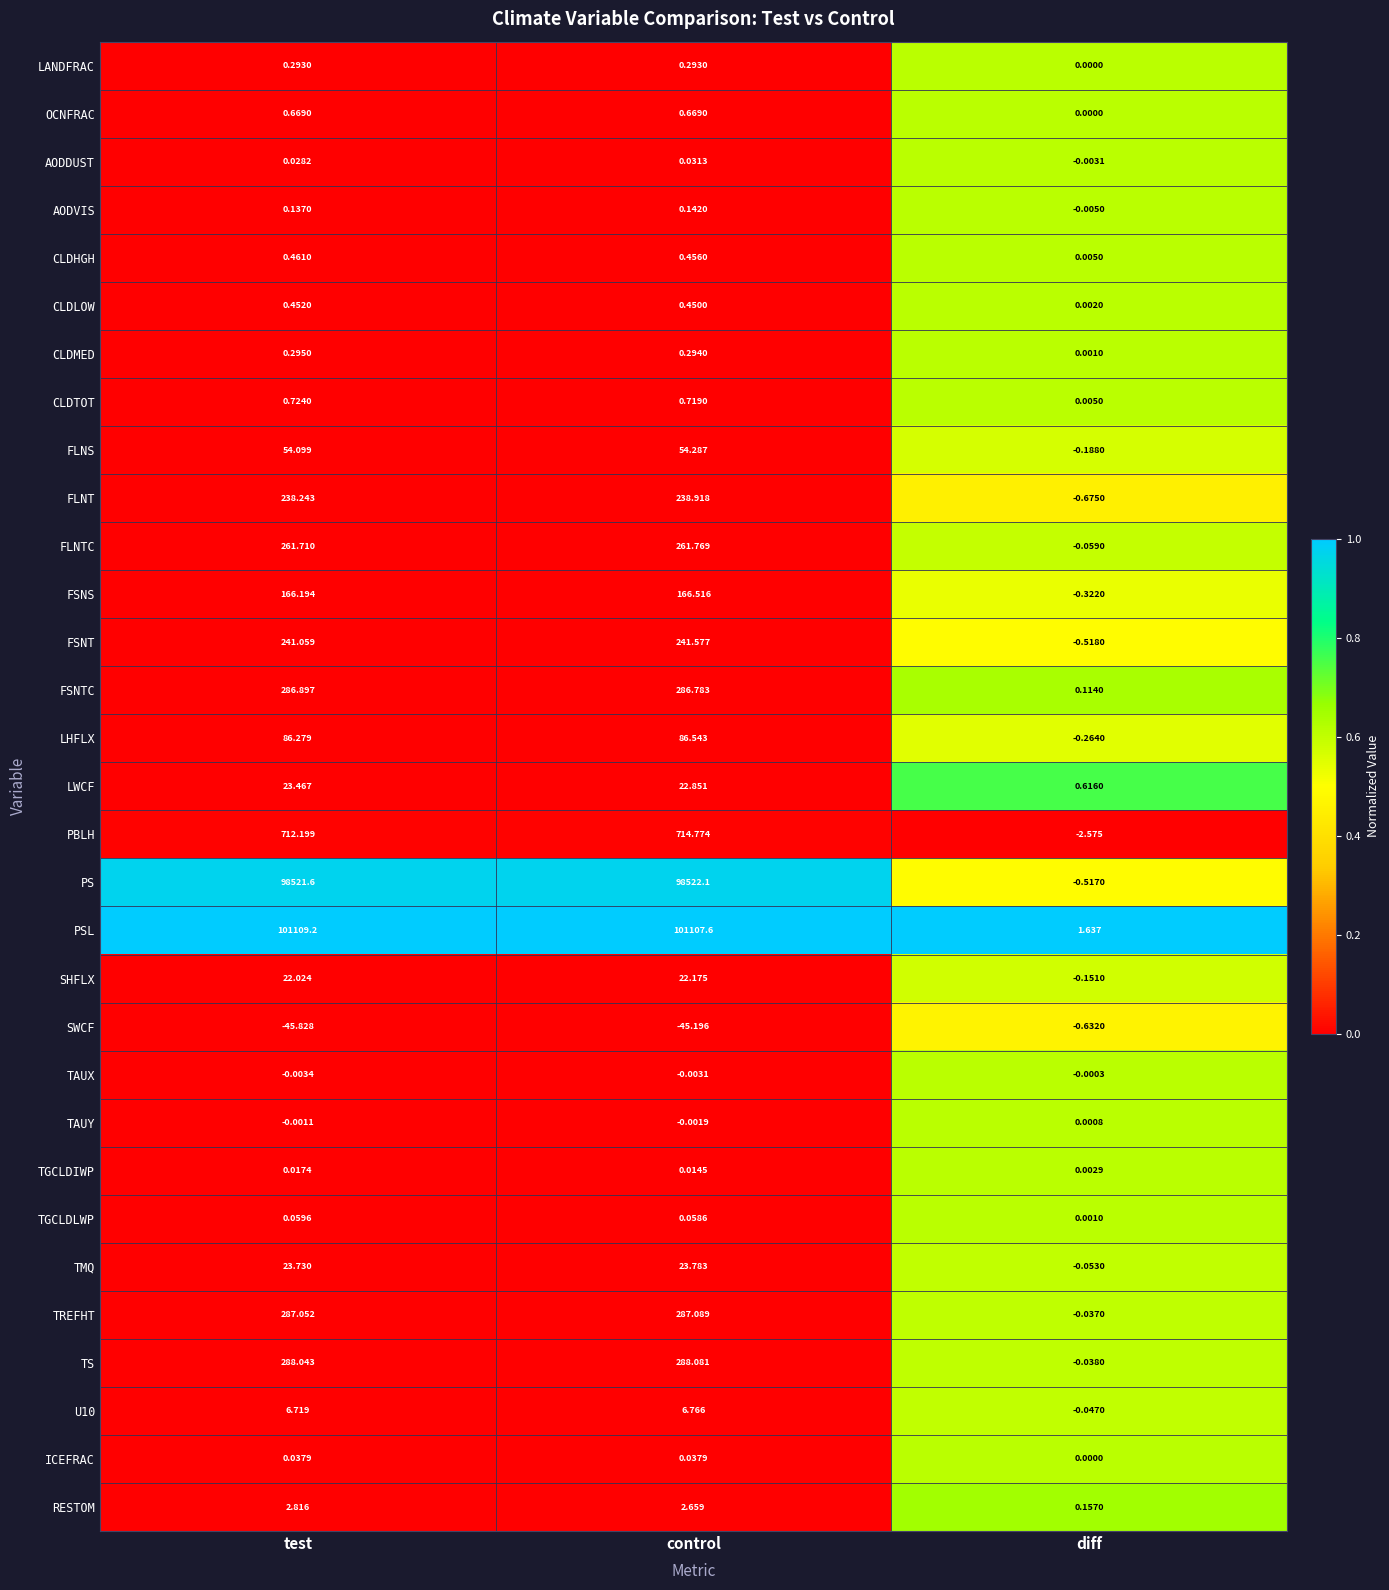

List the labels in order of TAUY value, largest first.

diff, test, control